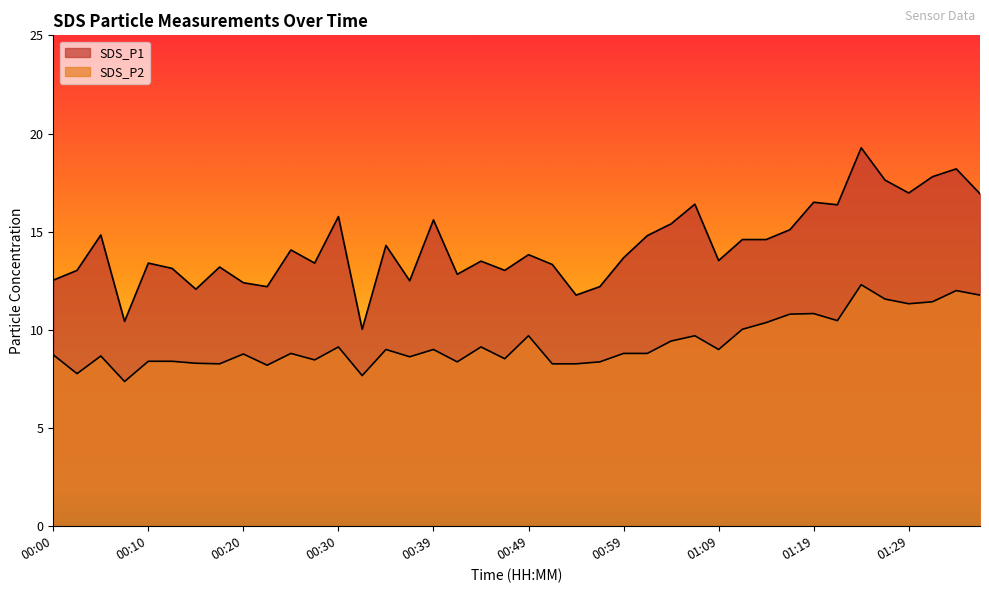

Count the number of categories in the chart.

40